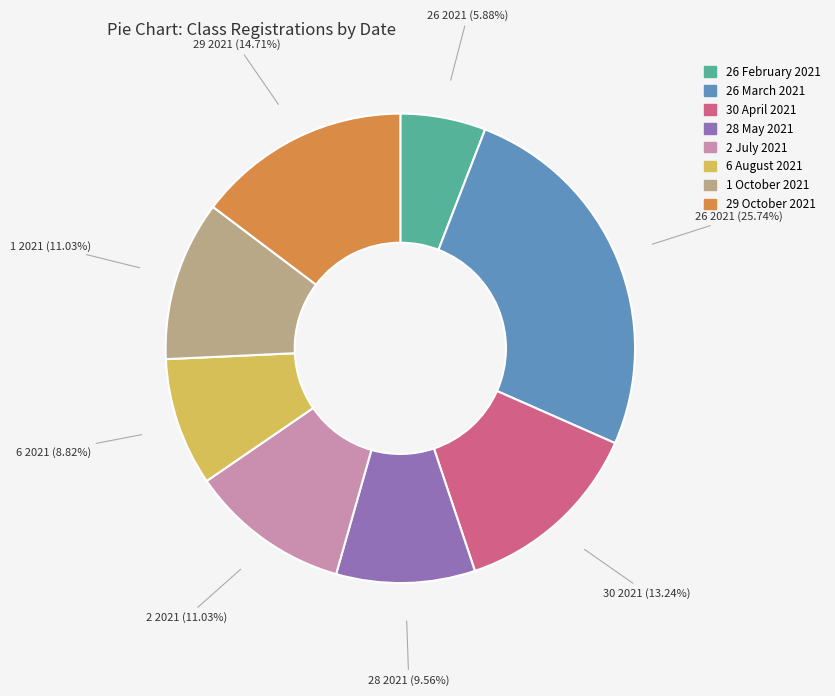

Is there any slice that represents more than half of the pie?

No